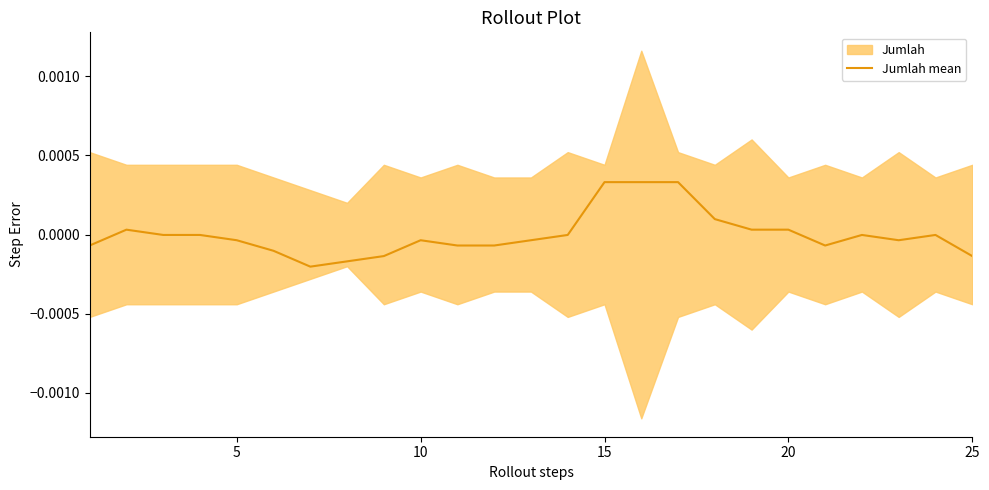

Does the chart display data point markers on the line(s)?

No